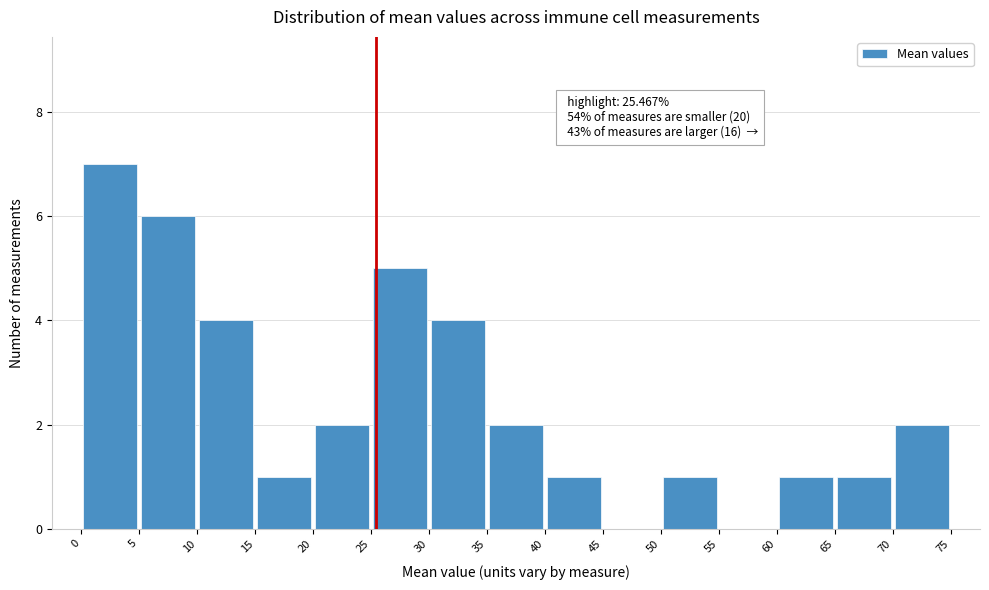

Which range on the x-axis has the tallest bar?

0 to 5